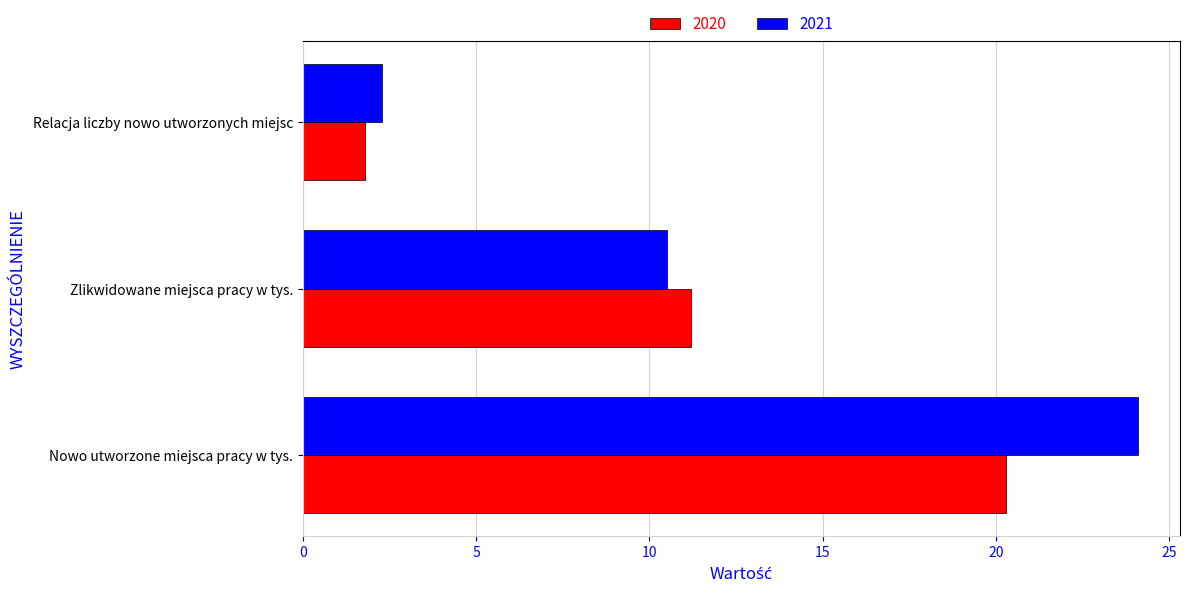

At which label is 2021 closest to 13?

Zlikwidowane miejsca pracy w tys.